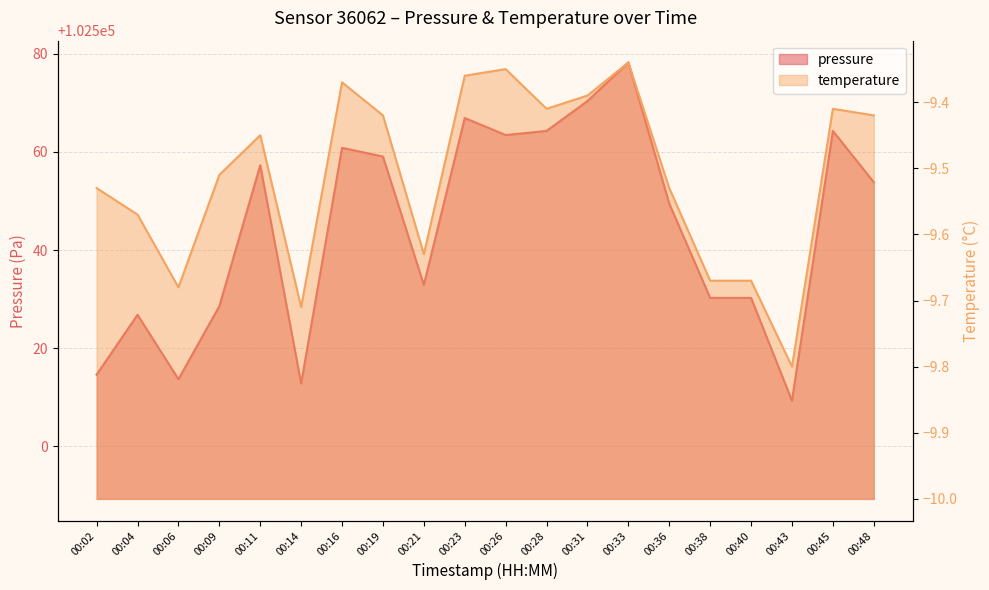

Where is the first local minimum for temperature?

00:06